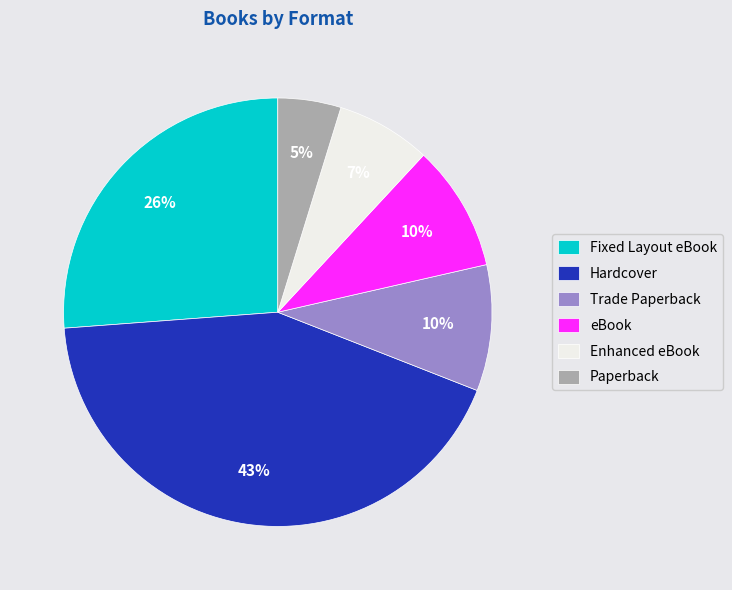

How many slices are in this pie chart?

6